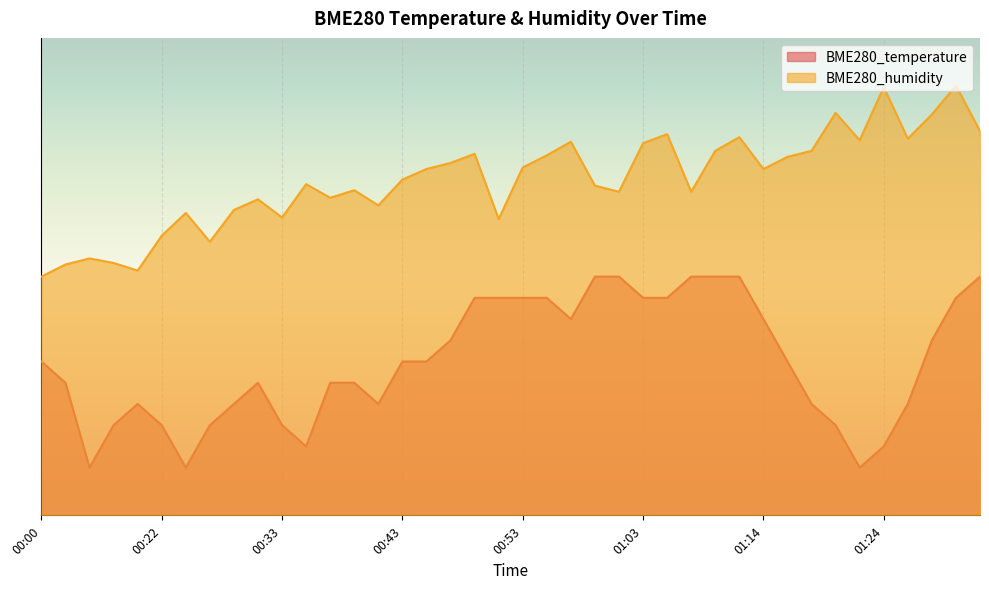

Between 01:16 and 01:22, which series saw the biggest shift?

BME280_temperature